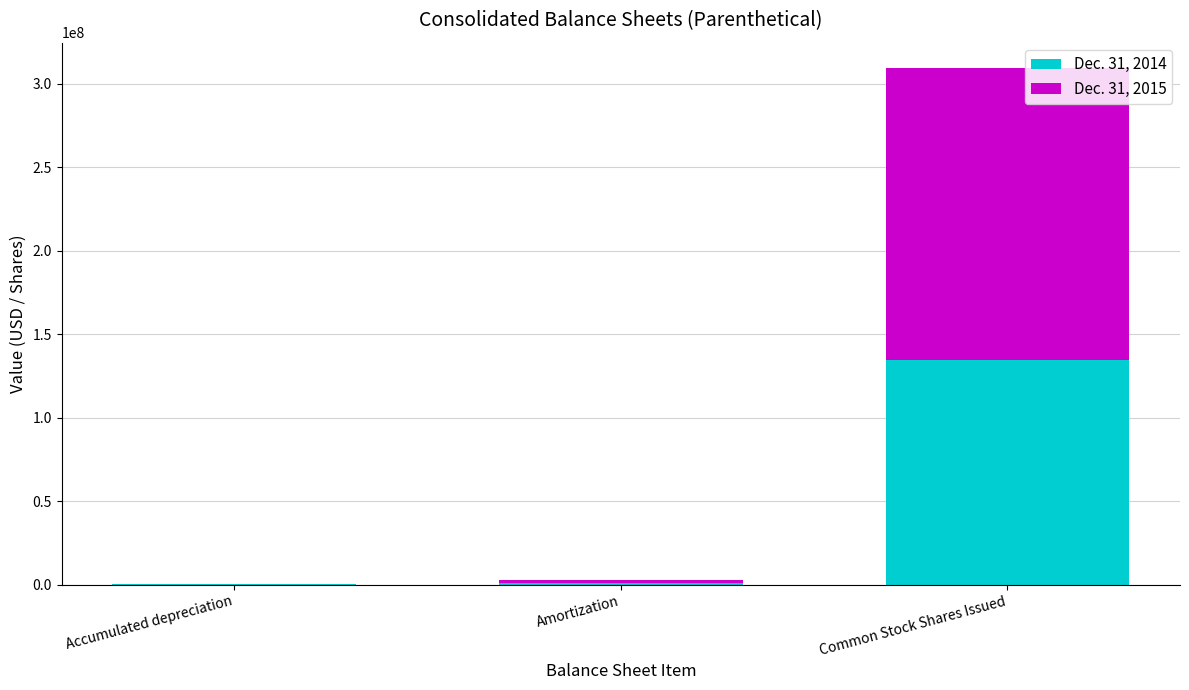

Count the number of categories in the chart.

3